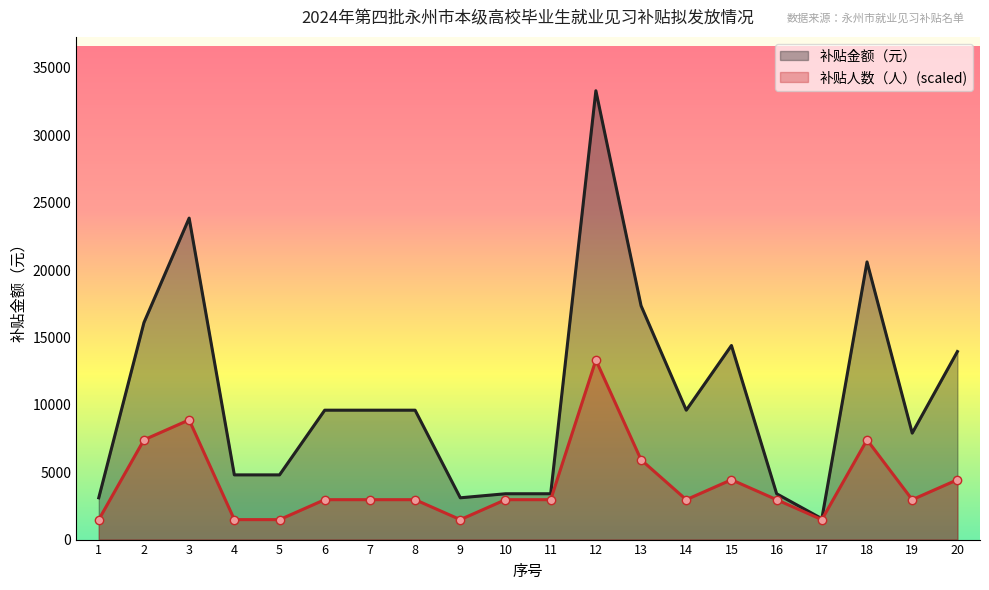

What is the smallest value displayed?

1480